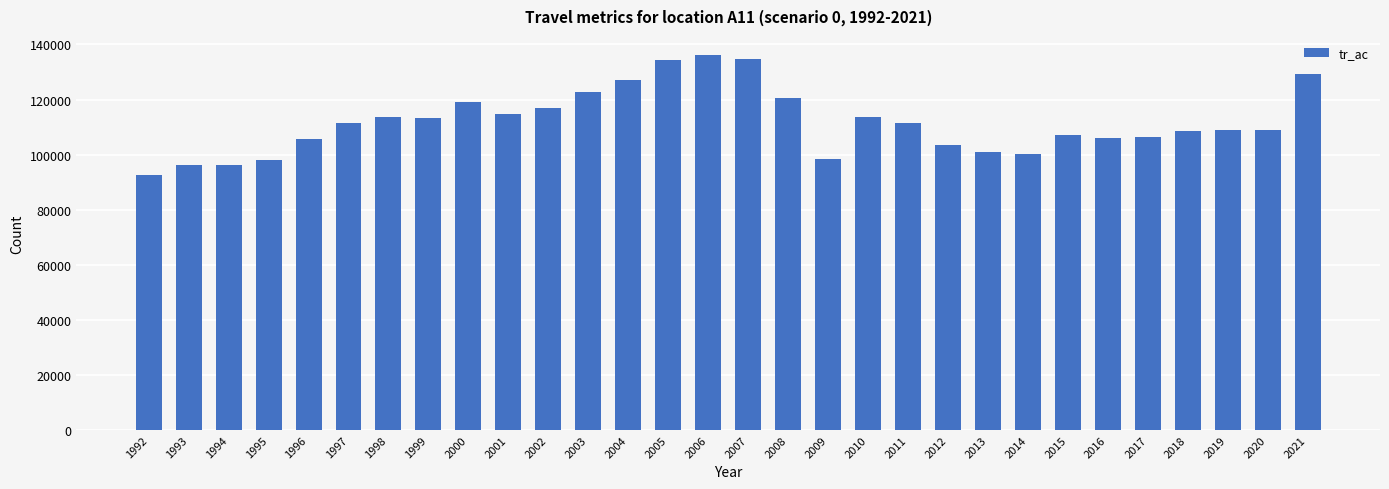

What value does the data have at 2016, to the nearest 50?

105850